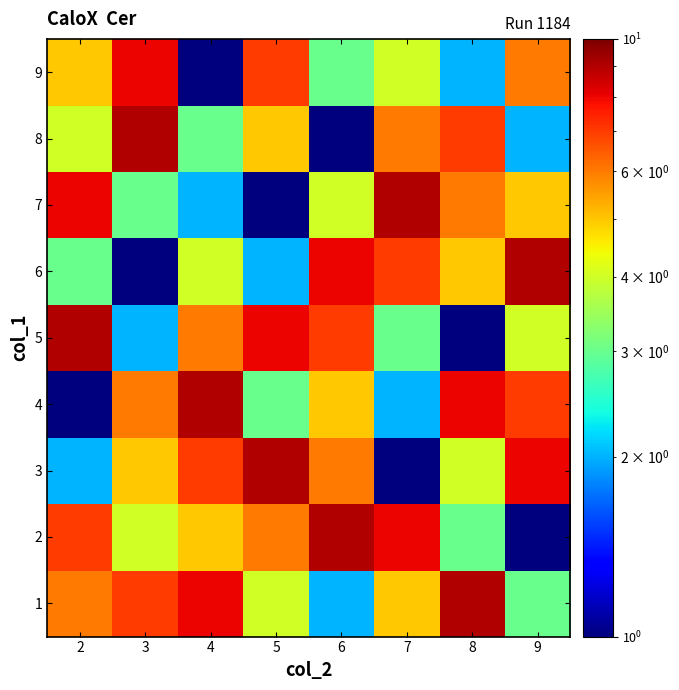

At how many categories does at least one series exceed 7?

8